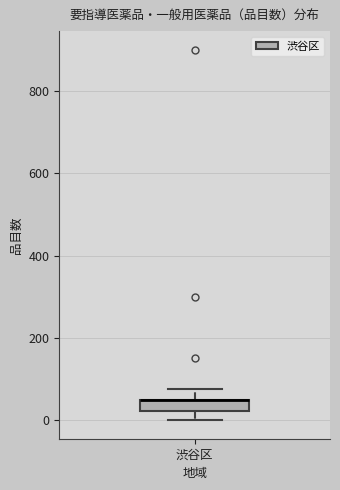

Where is the upper edge of the box for 渋谷区 on the y-axis? The values are not printed on the chart, so give them approximately, as read against the axis.

60